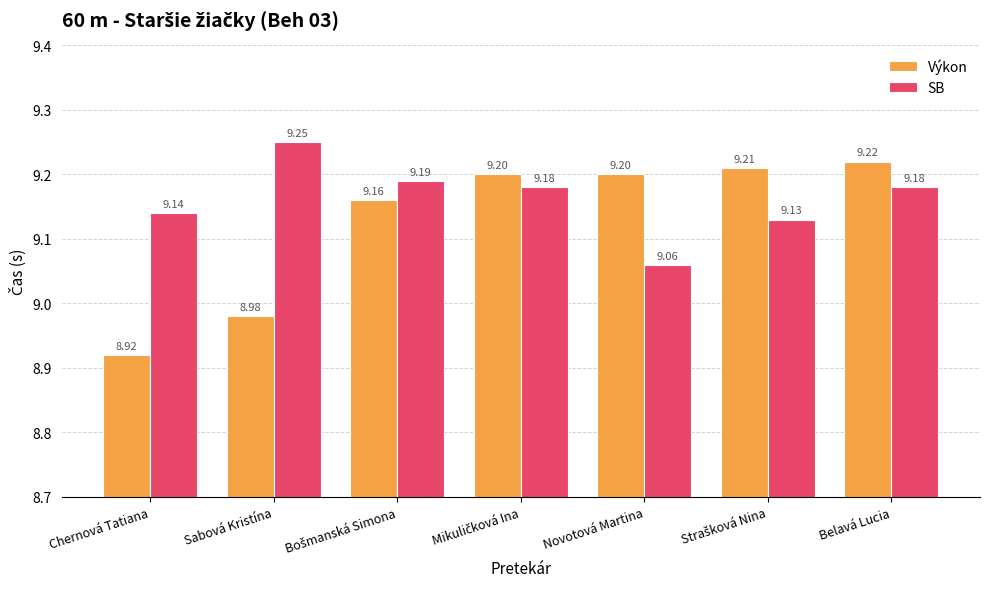

What is the total value across all series at Belavá Lucia?

18.4